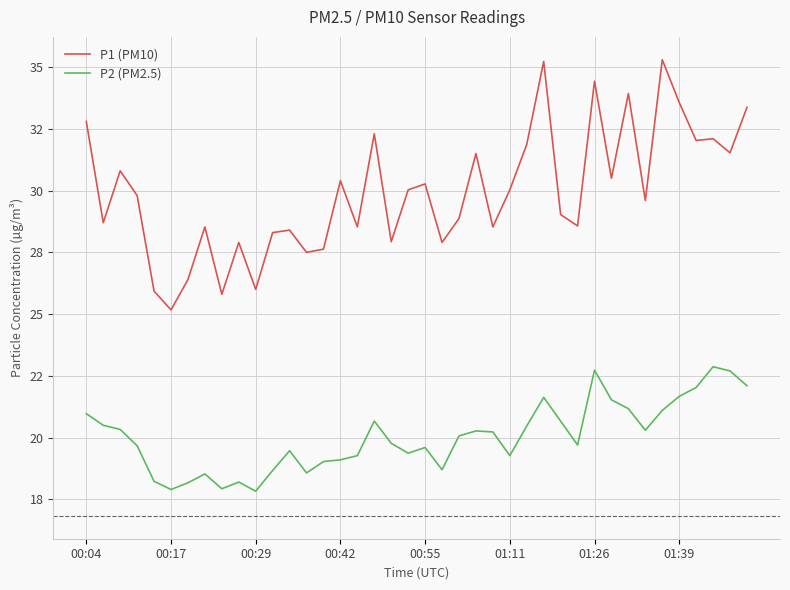

What are all the series names shown in the legend?

P1 (PM10), P2 (PM2.5)